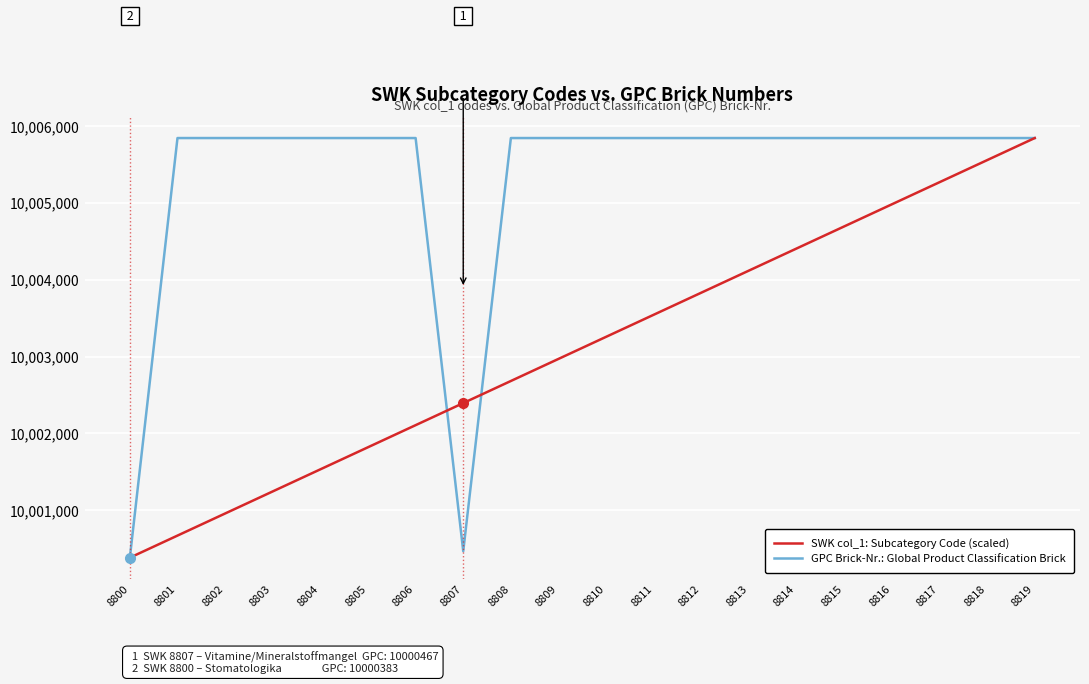

List the labels in order of SWK col_1: Subcategory Code (scaled) value, largest first.

8819, 8818, 8817, 8816, 8815, 8814, 8813, 8812, 8811, 8810, 8809, 8808, 8807, 8806, 8805, 8804, 8803, 8802, 8801, 8800